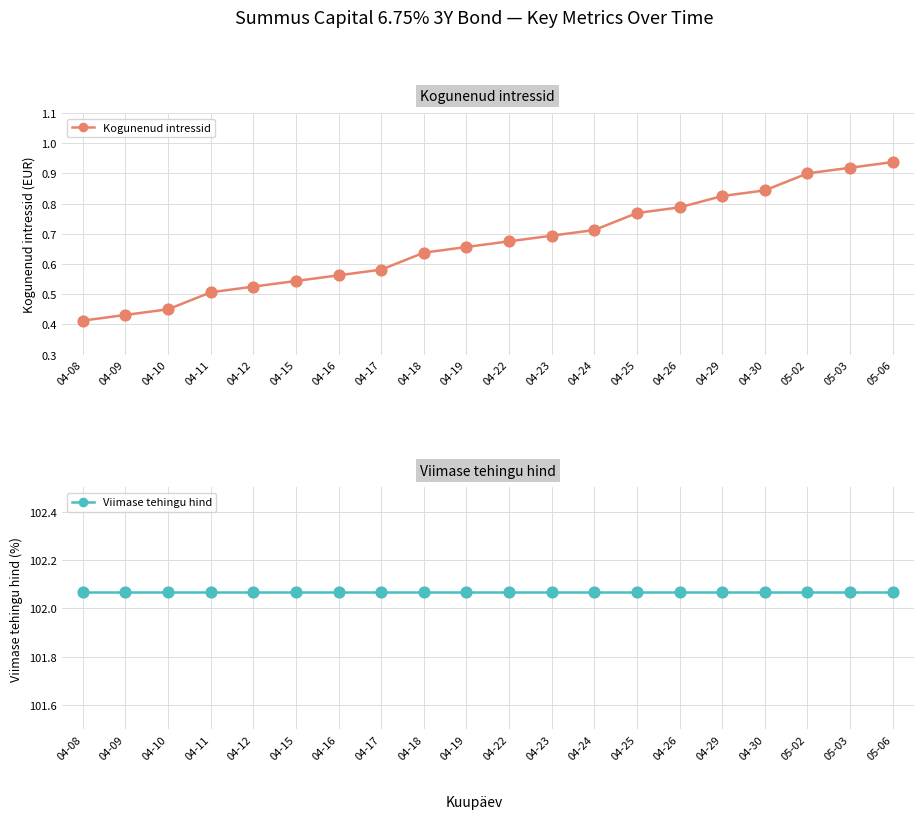

Is the value of Viimase tehingu hind at 04-25 greater than the value of Kogunenud intressid at 04-29?

Yes